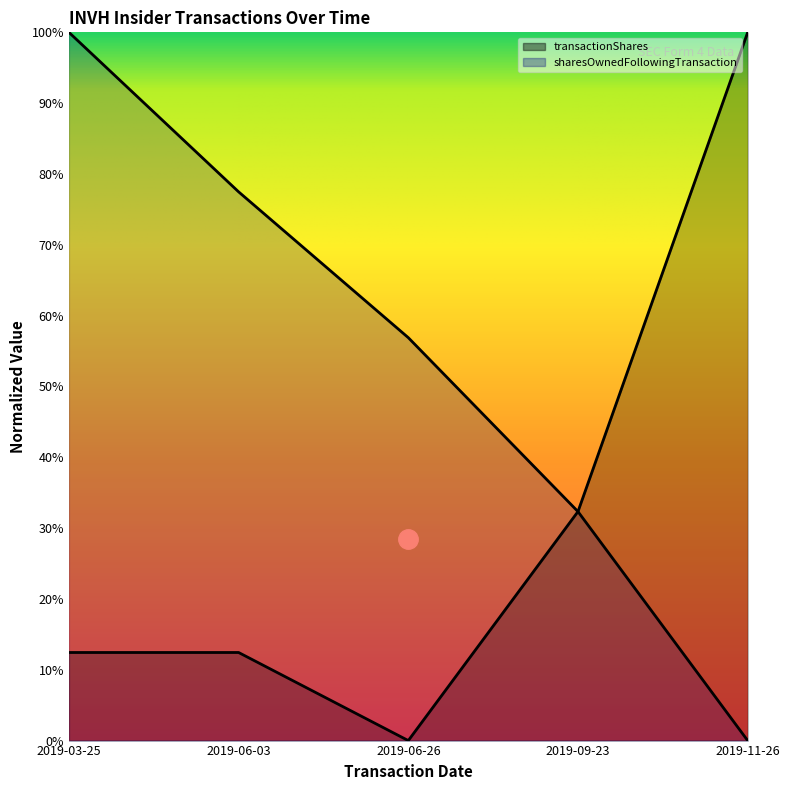

Reading left to right, what are all the values shown in this chart?

transactionPricePerShare: 1.0	0.8	0.6	0.3	0.0
transactionShares: 0.1	0.1	0.0	0.3	1.0